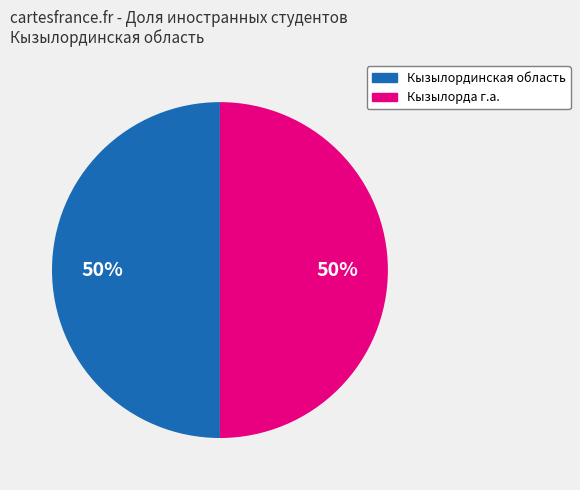

To the nearest percent, what is the average slice percentage?

50%